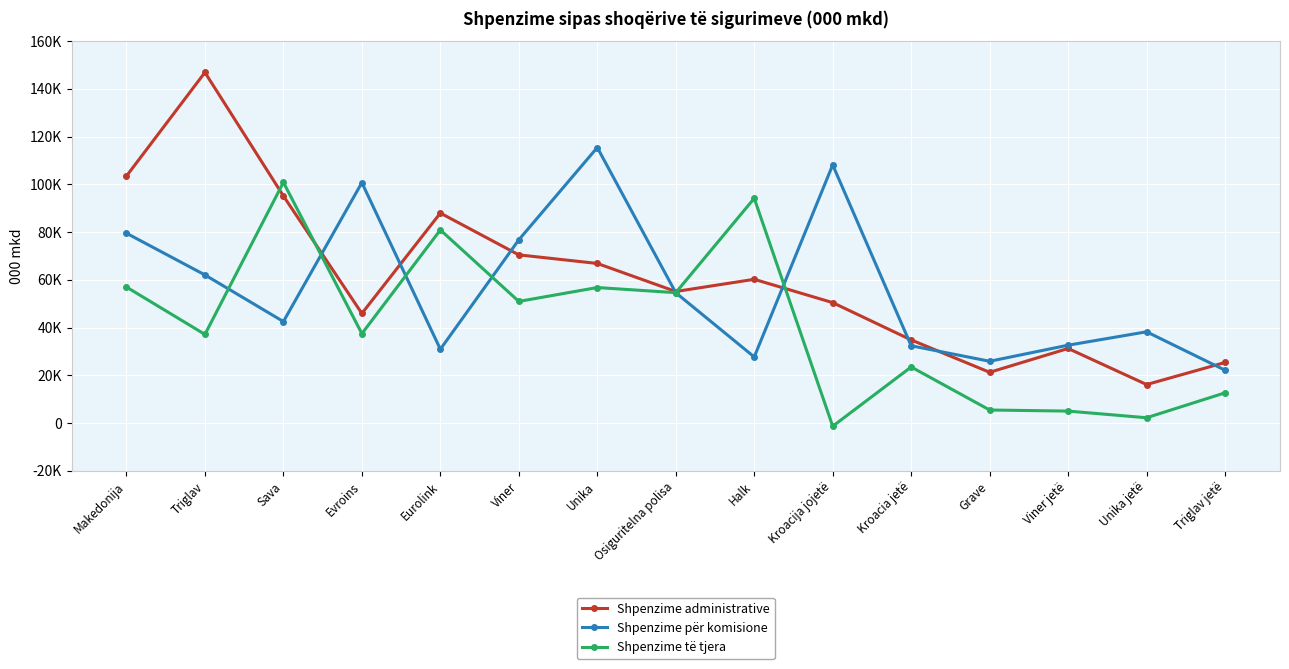

Where is the first local minimum for Shpenzime për komisione?

Sava